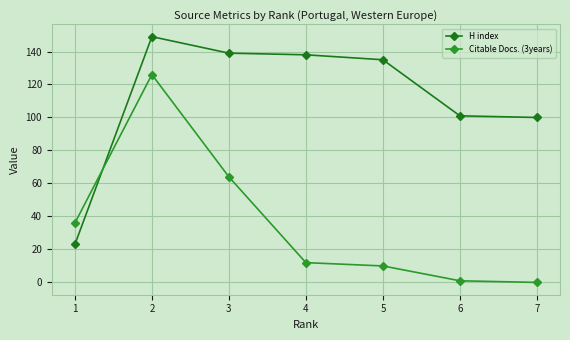

Rank the series at 3 from lowest to highest value.

Citable Docs. (3years), H index